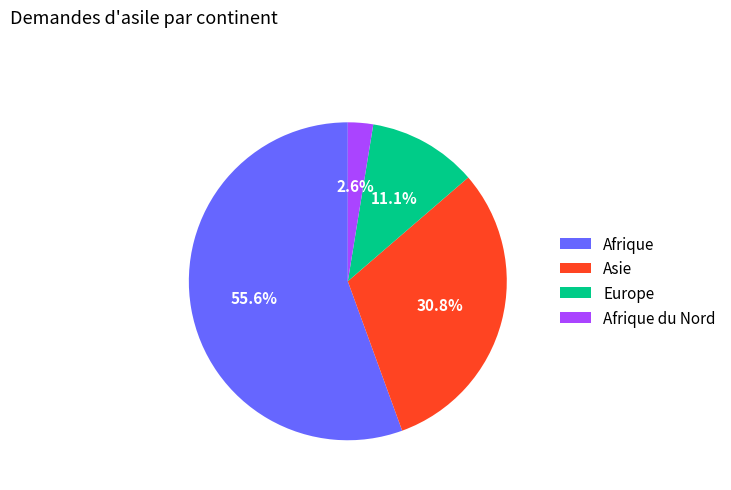

Which has a higher value, Afrique or Asie?

Afrique